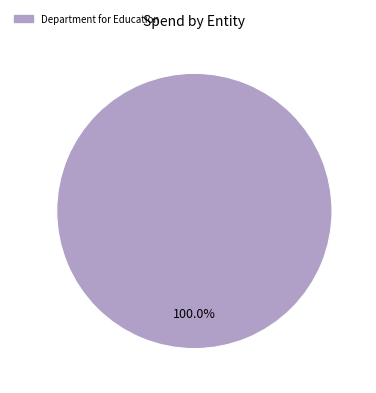

Does any single category account for the majority?

Yes